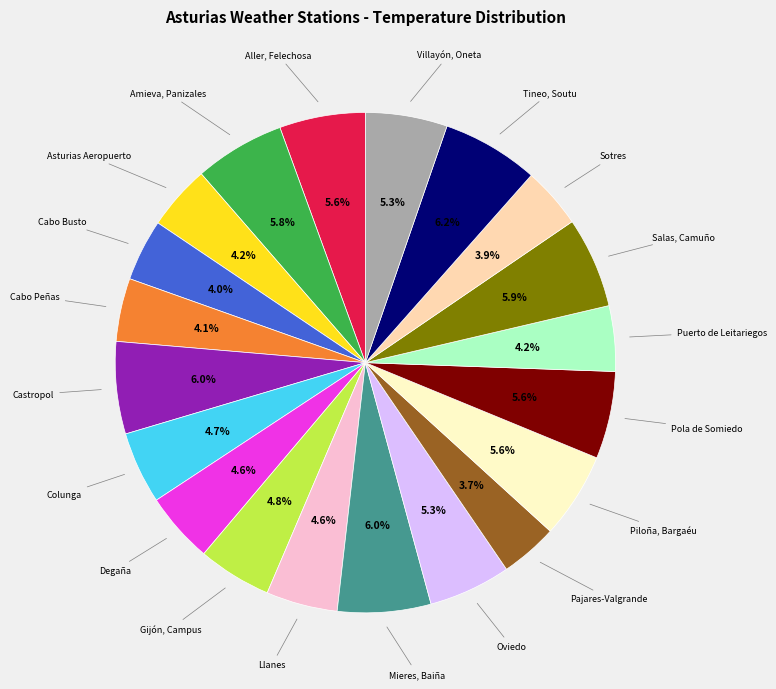

Is there any slice that represents more than half of the pie?

No